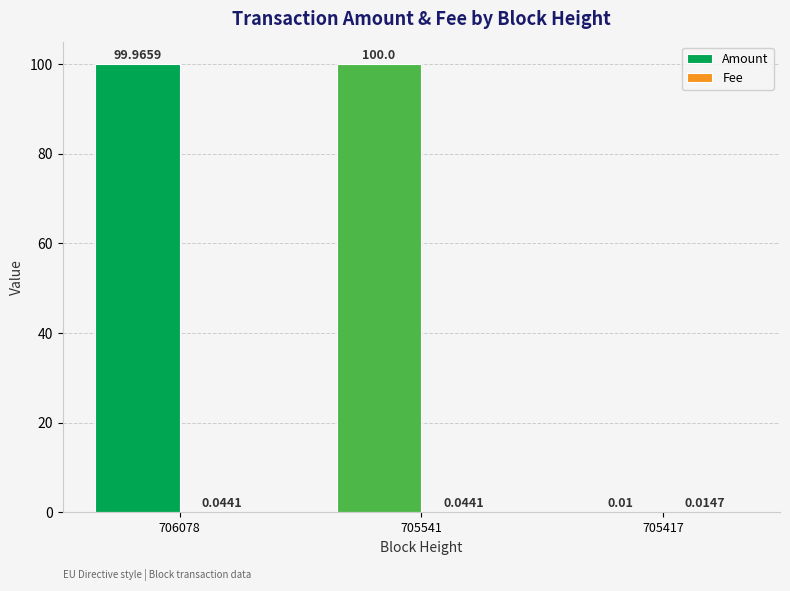

How many bars are there in each group?

2